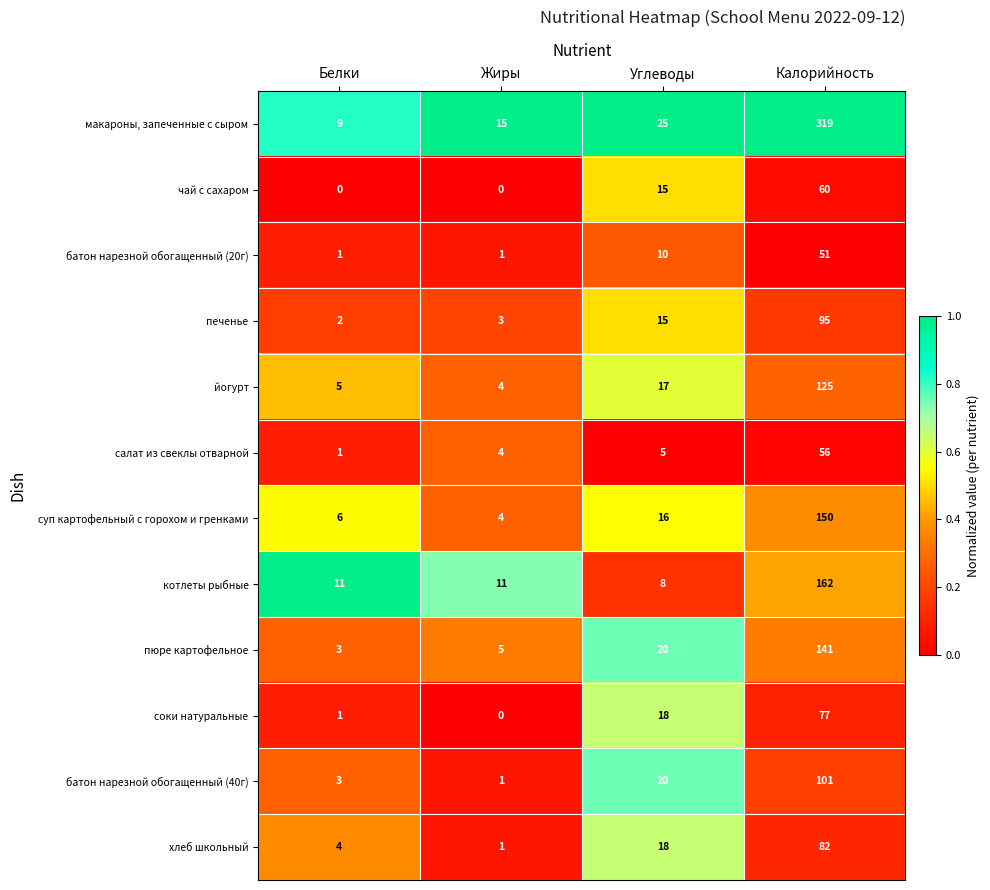

Where is хлеб школьный nearest to the value 41?

Углеводы